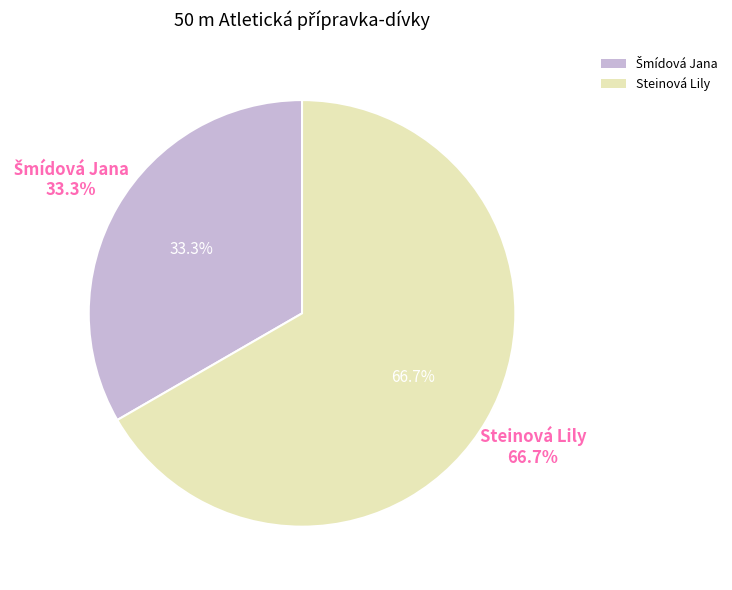

Count the number of slices in the pie.

2